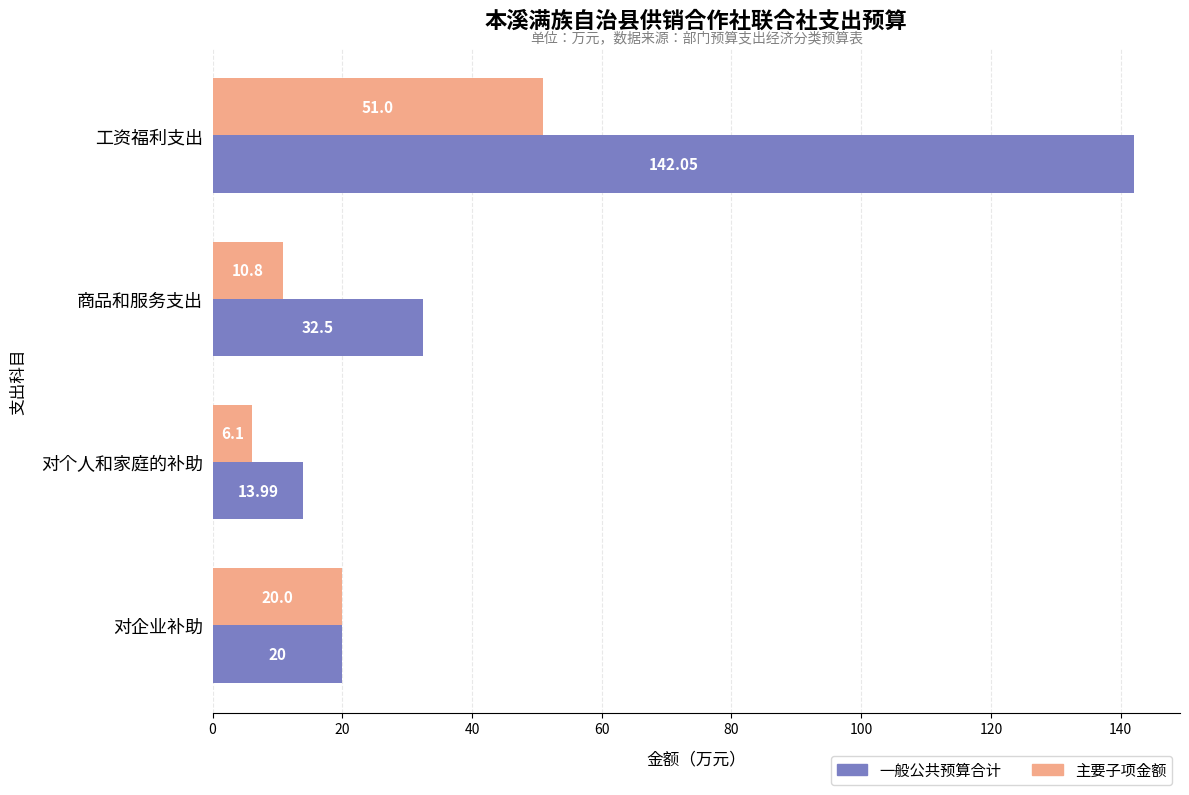

Which category has the highest value across all series?

工资福利支出